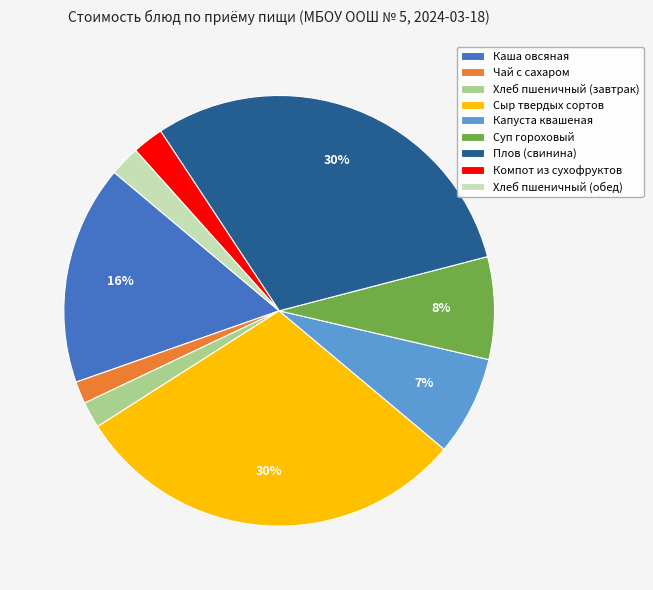

Combined, do Плов (свинина) and Хлеб пшеничный (завтрак) account for over 50%?

No